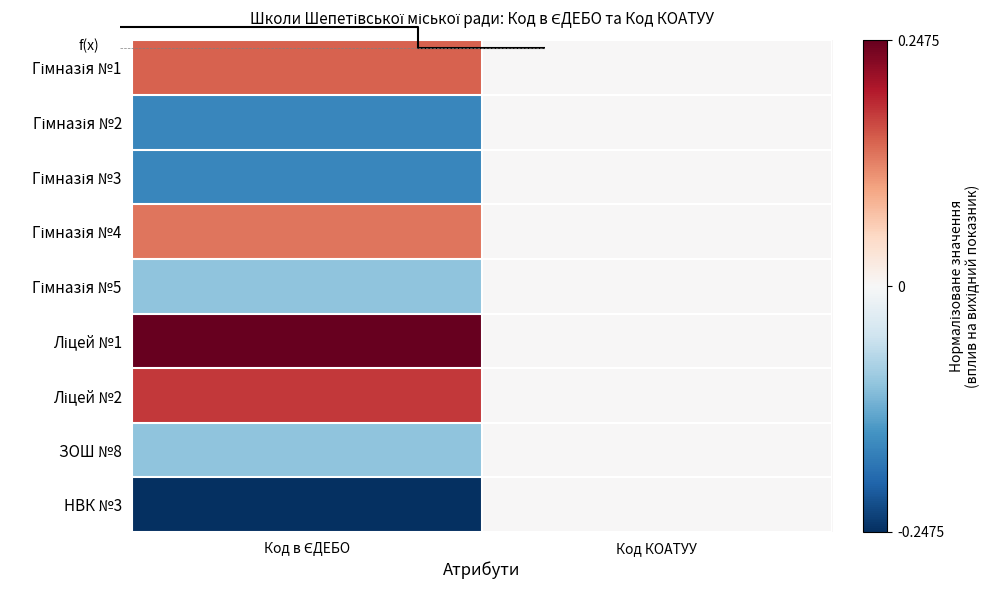

What is the average value of the Ліцей №2 series?

0.1